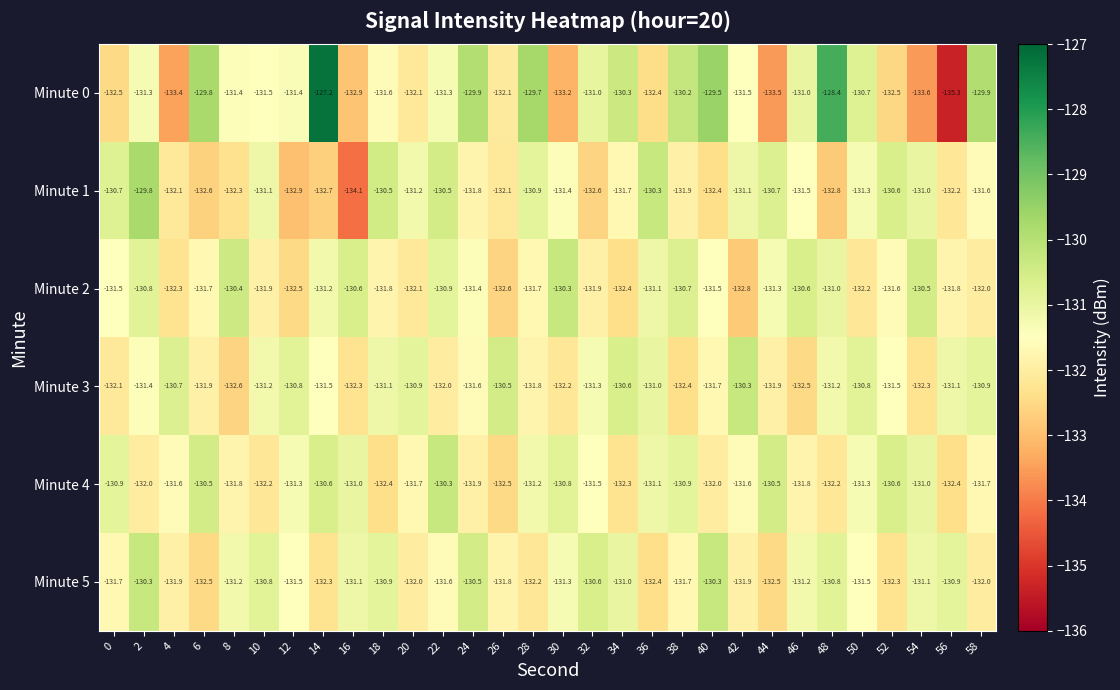

The Minute 5 series shows -55.4 at 52. True or false?

False